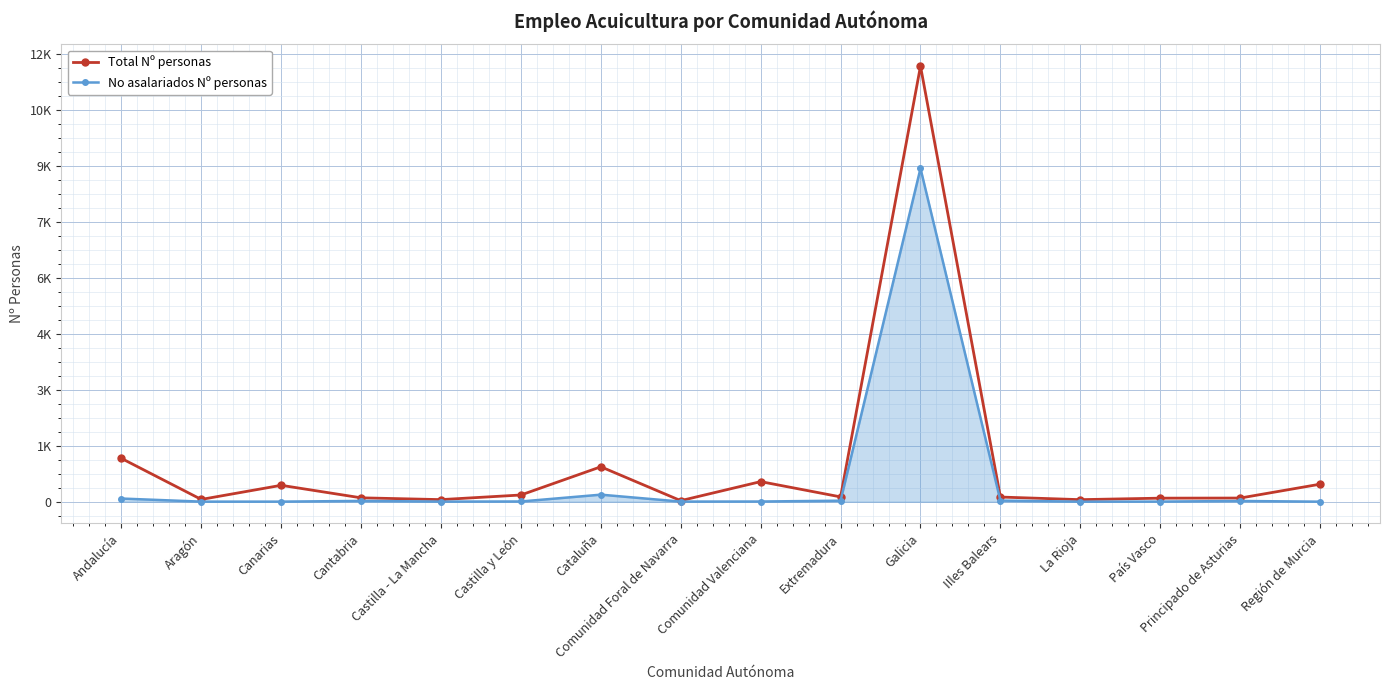

What are all the series names shown in the legend?

Total Nº personas, No asalariados Nº personas